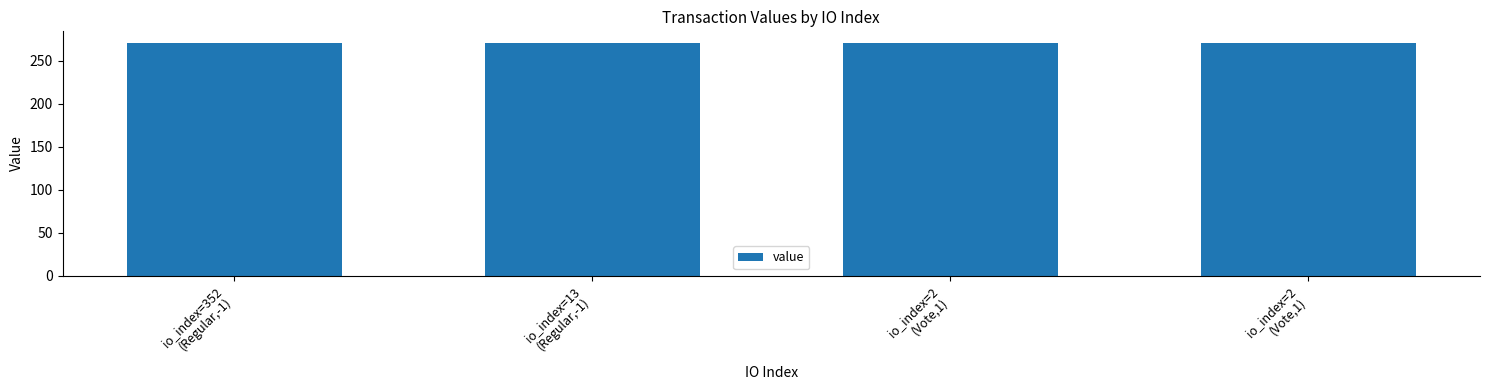

Are the bars horizontal?

No